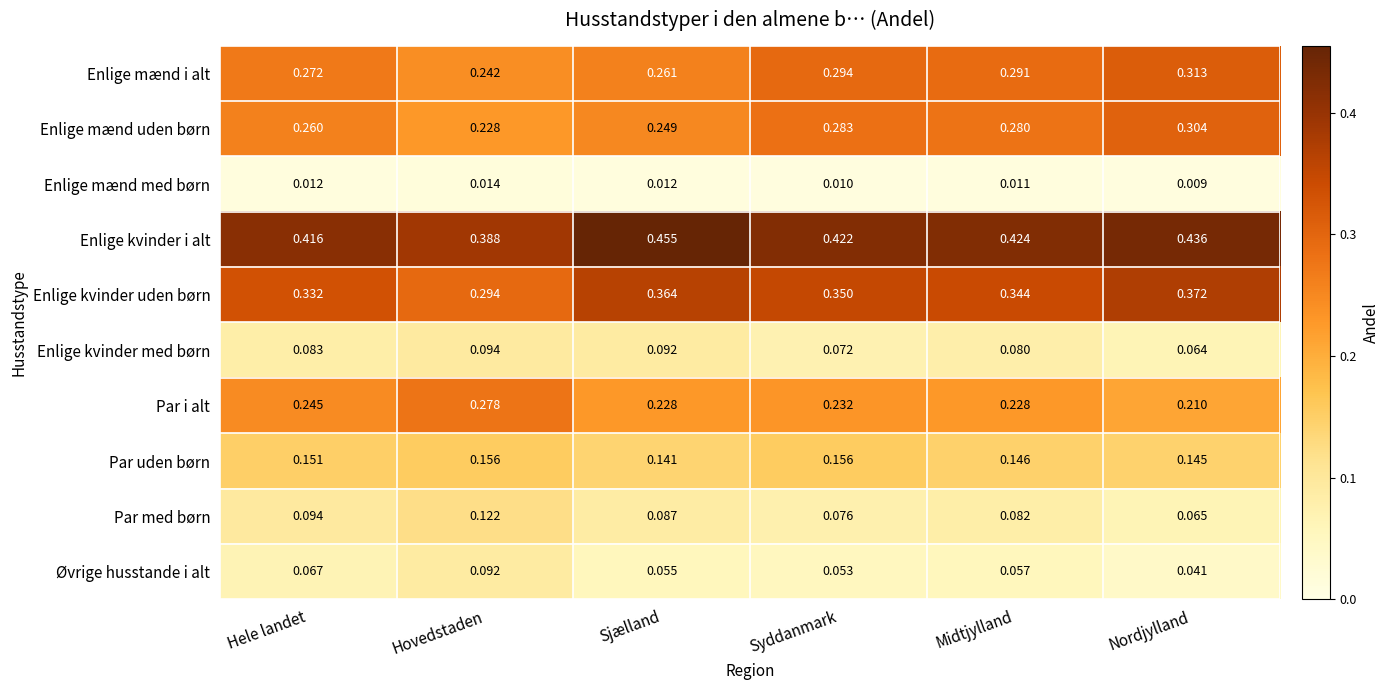

Where is Par uden børn nearest to the value 0?

Sjælland